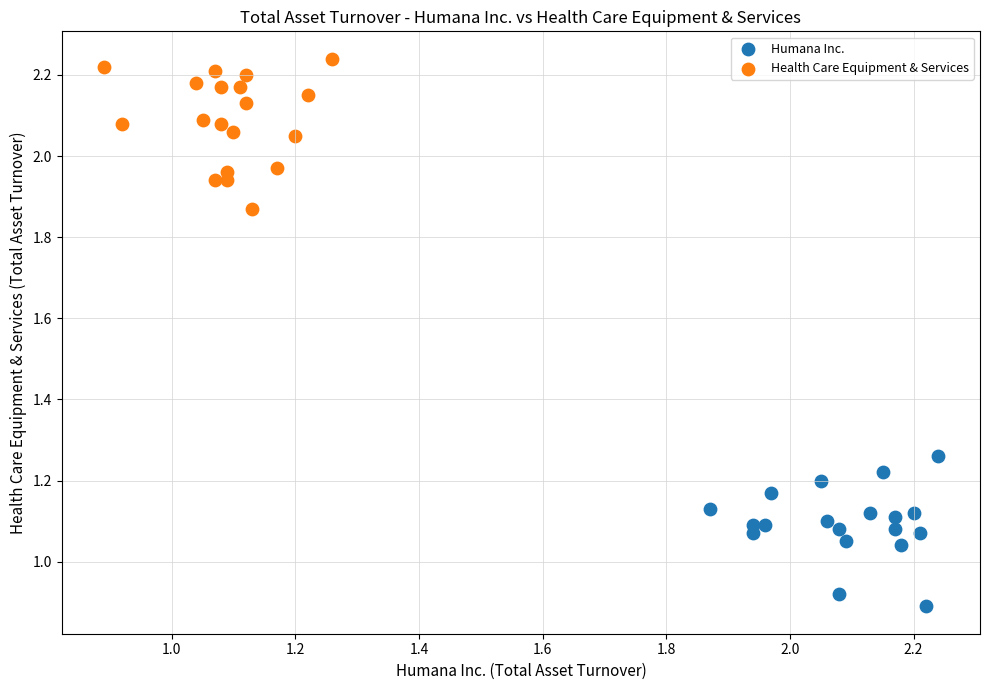

Which series contains the highest Y value?

Health Care Equipment & Services